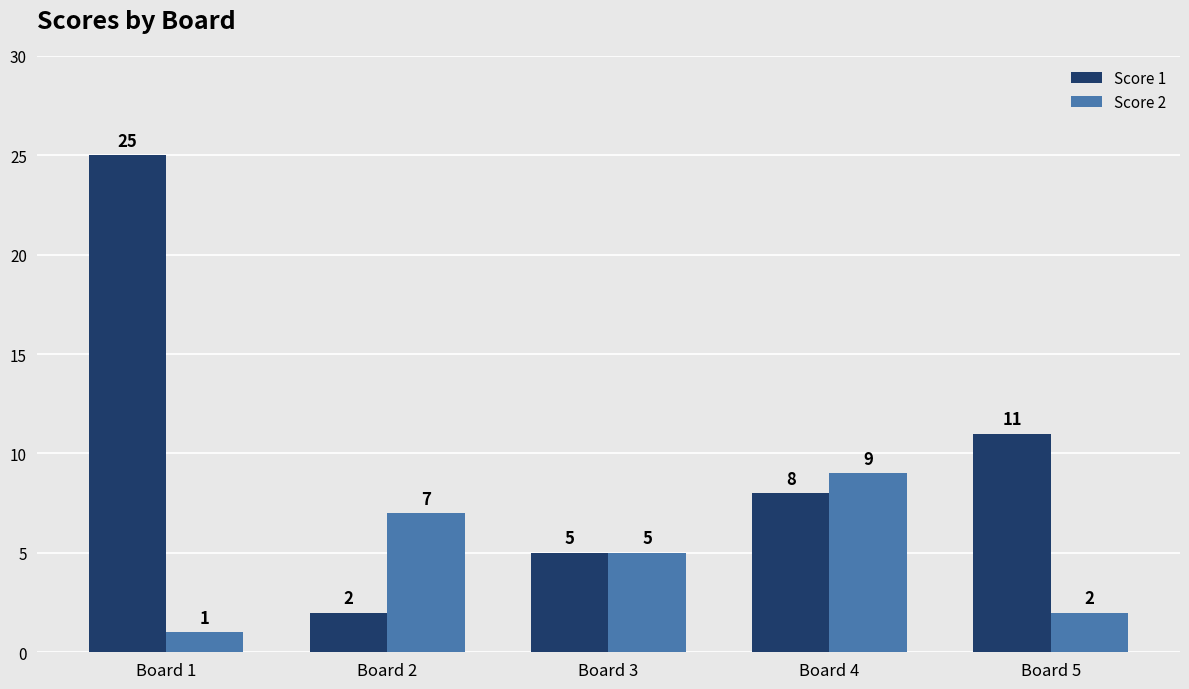

Between Board 2 and Board 5, which series saw the biggest shift?

Score 1